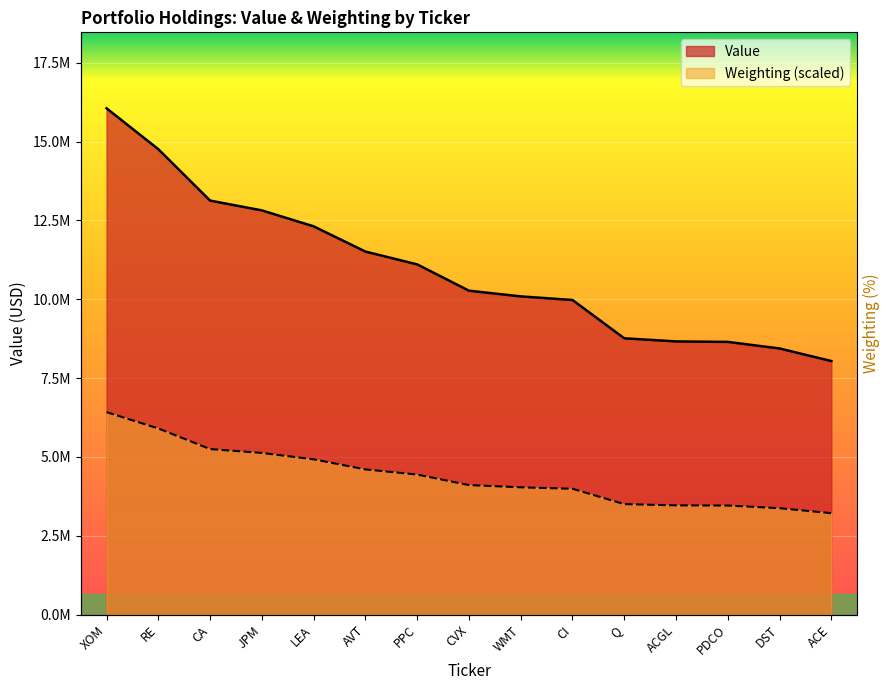

Does the chart display data point markers on the line(s)?

No